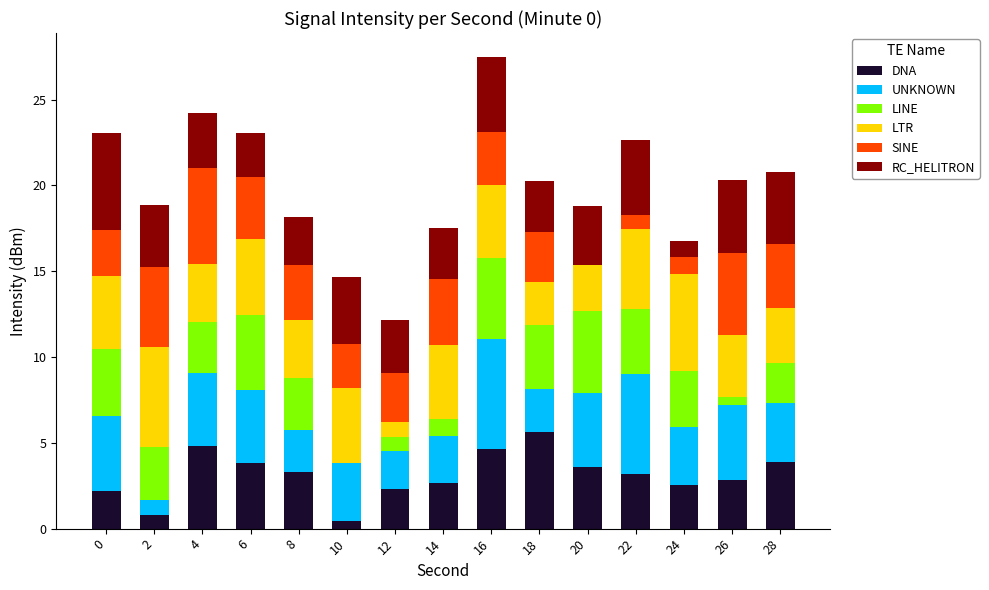

What is the total value across all series at 2?

18.9